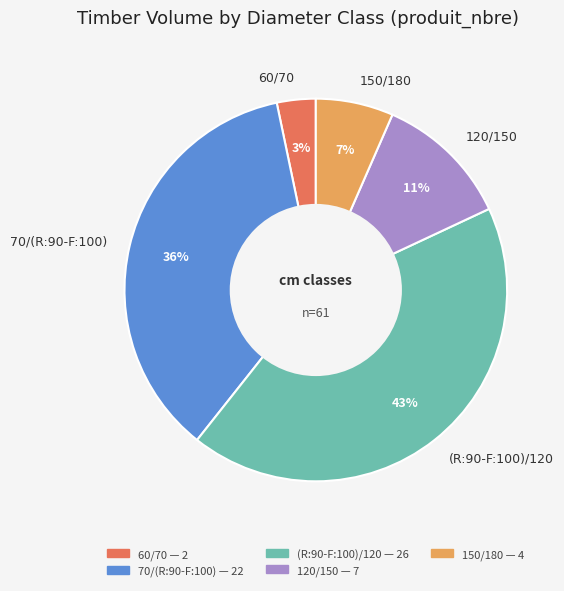

Does 120/150 represent more than half of the total?

No